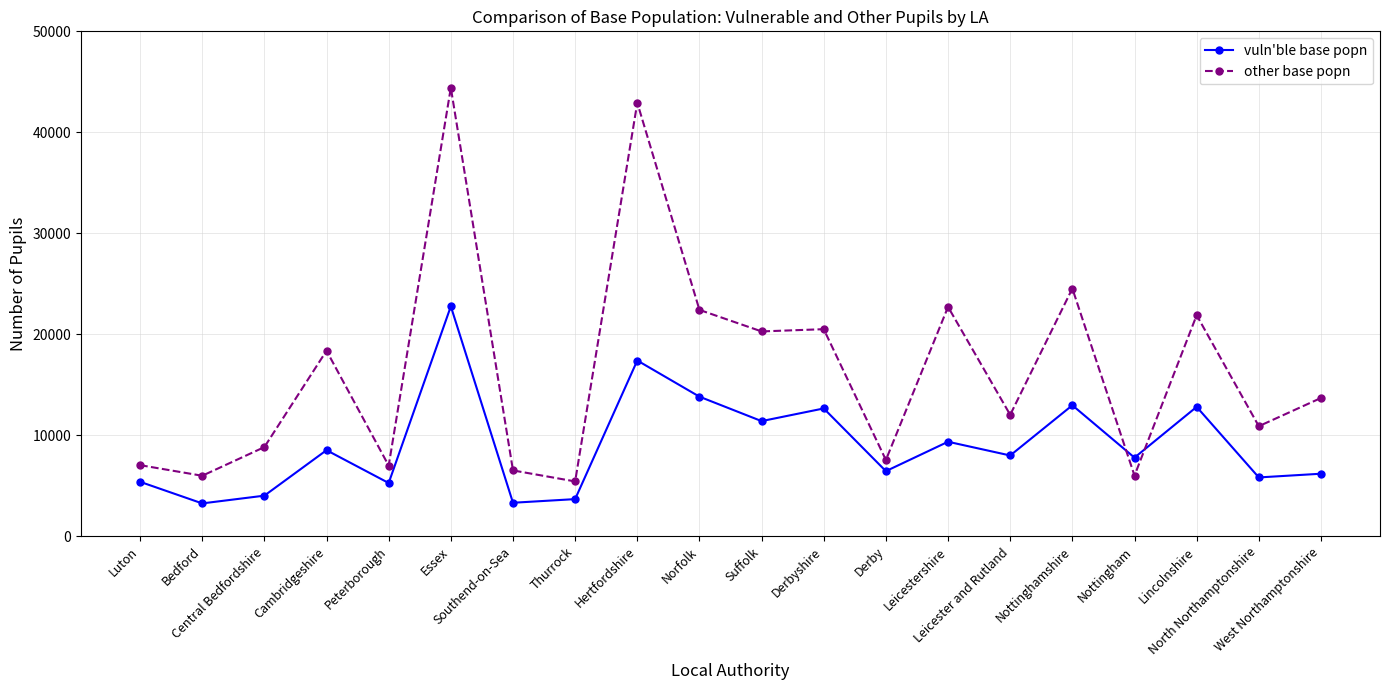

What is the smallest value displayed?

3246